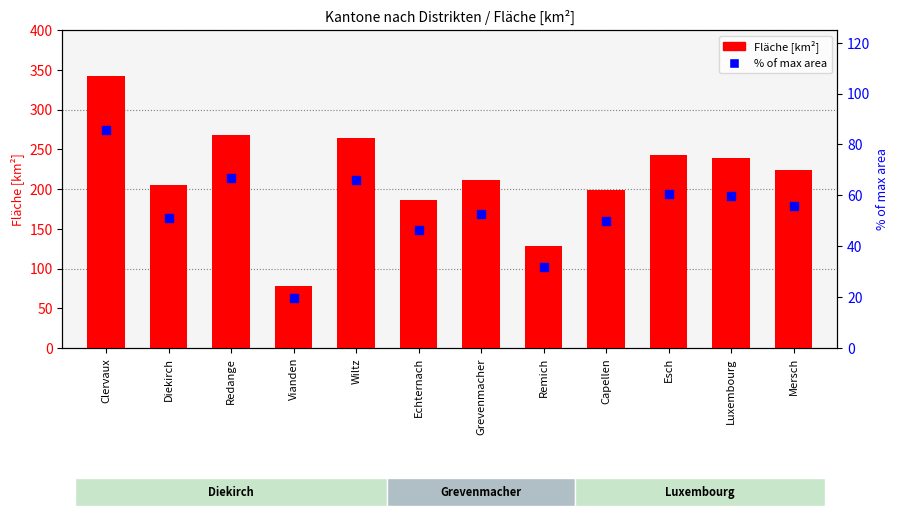

Which series contains the highest Y value?

Fläche [km²]